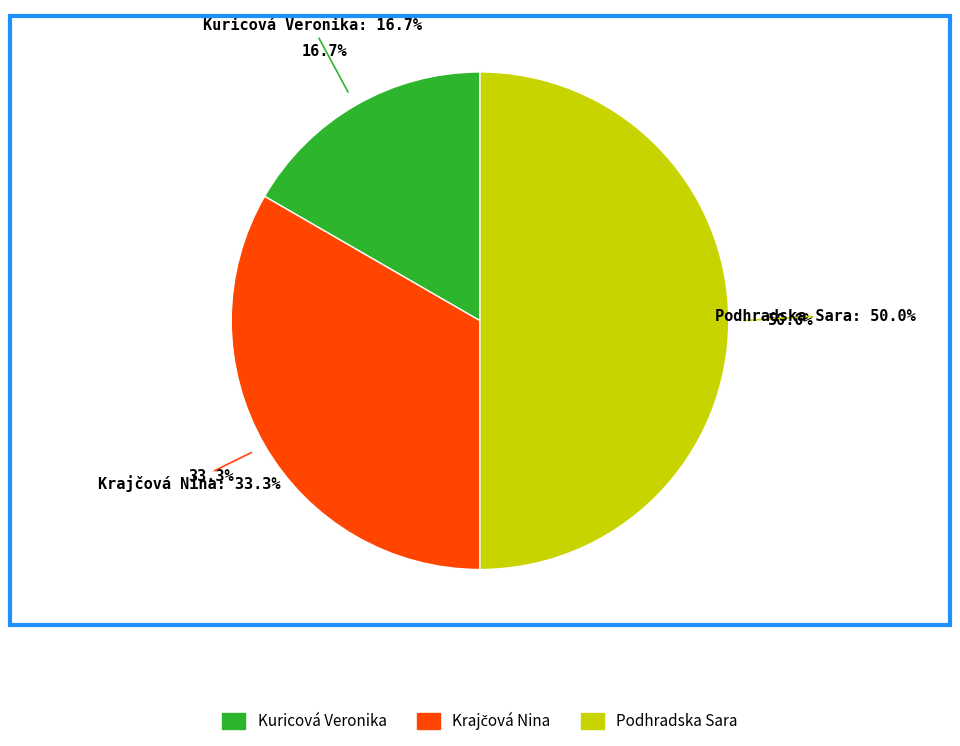

How many segments does this pie chart have?

3